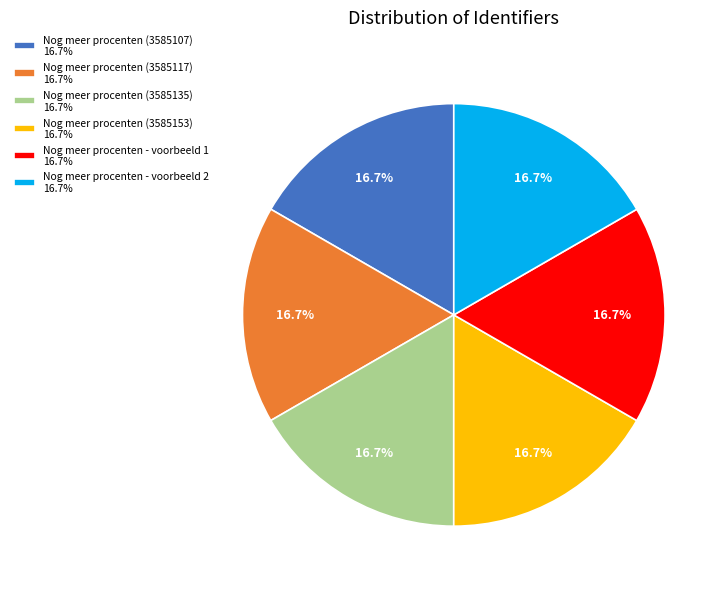

What is the ratio of the value at Nog meer procenten (3585107) 16.7% to the value at Nog meer procenten (3585153) 16.7%?

1.0